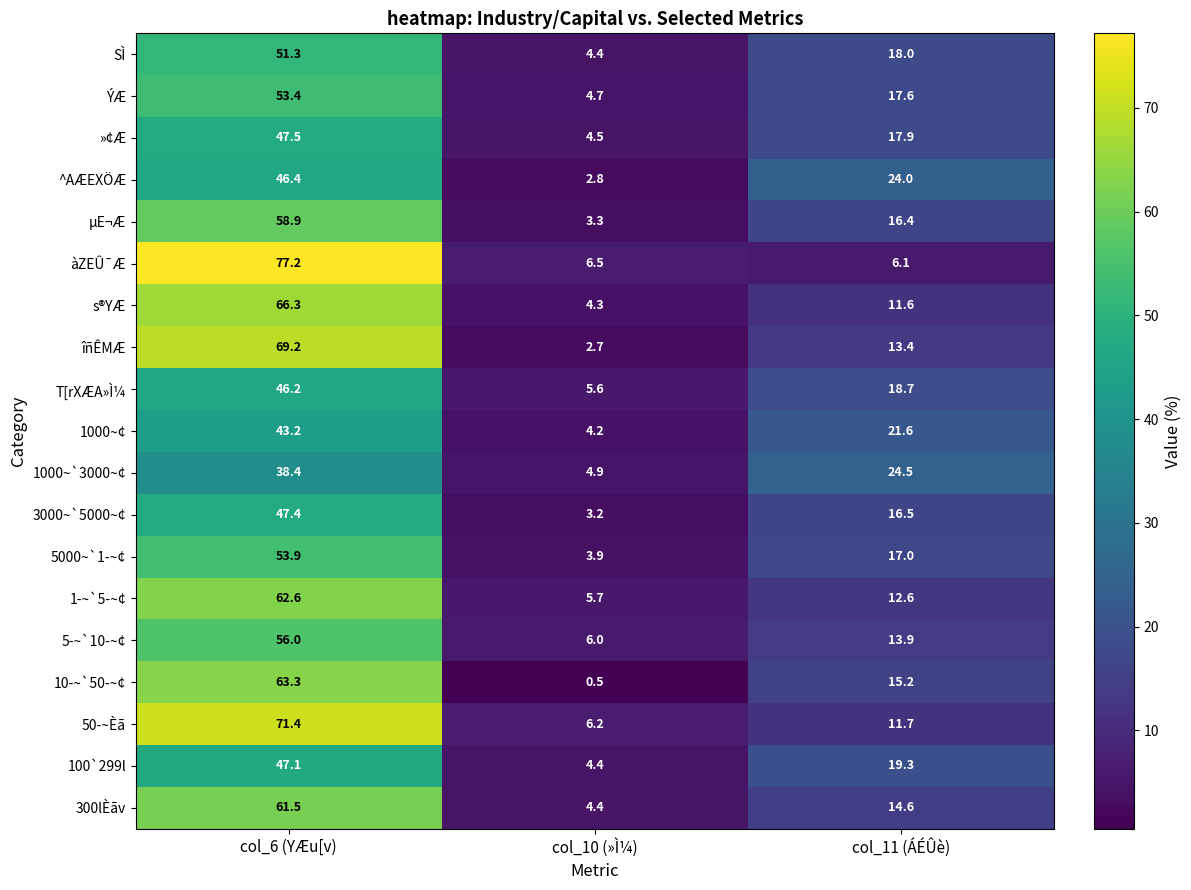

Rank the series by their maximum value, from highest to lowest.

àZEÛ¯Æ, 50­~Èã, îñÊMÆ, s®YÆ, 10­~`50­~¢, 1­~`5­~¢, 300lÈãv, µE¬Æ, 5­~`10­~¢, 5000~`1­~¢, ÝÆ, SÌ, »¢Æ, 3000~`5000~¢, 100`299l, ^AÆEXÖÆ, T[rXÆA»Ì¼, 1000~¢, 1000~`3000~¢